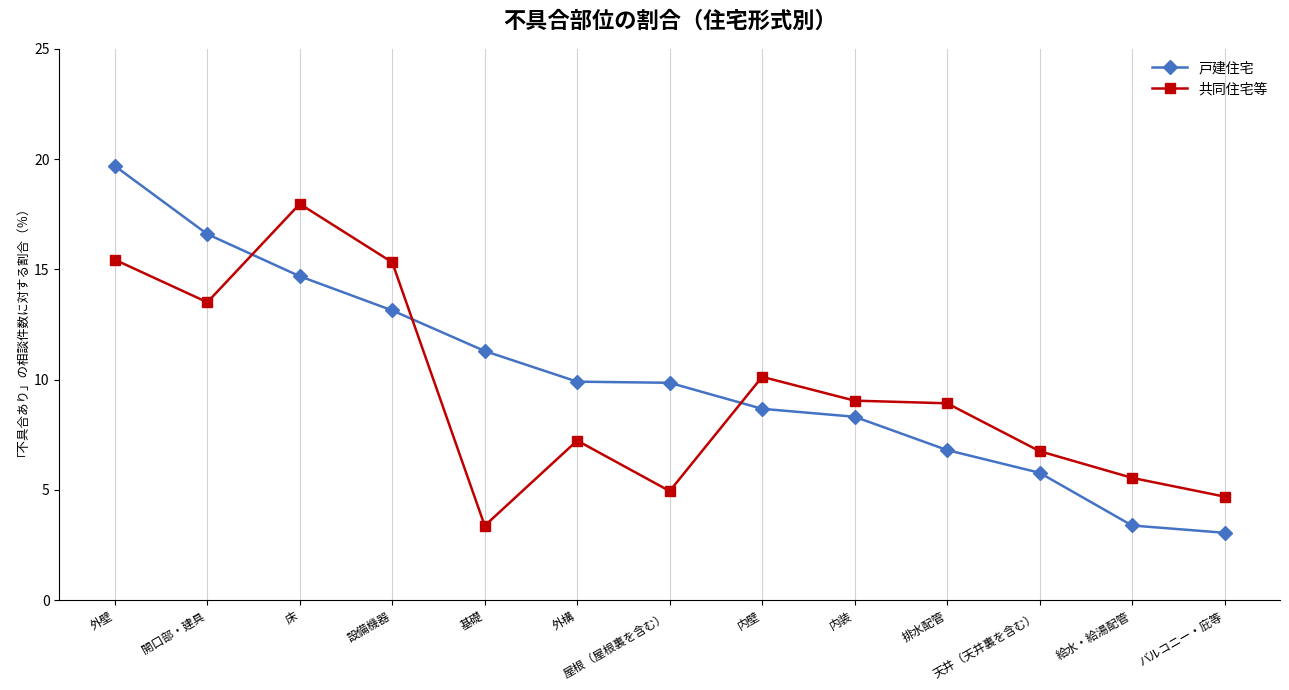

The 戸建住宅 series shows 19.7 at 外壁. True or false?

True